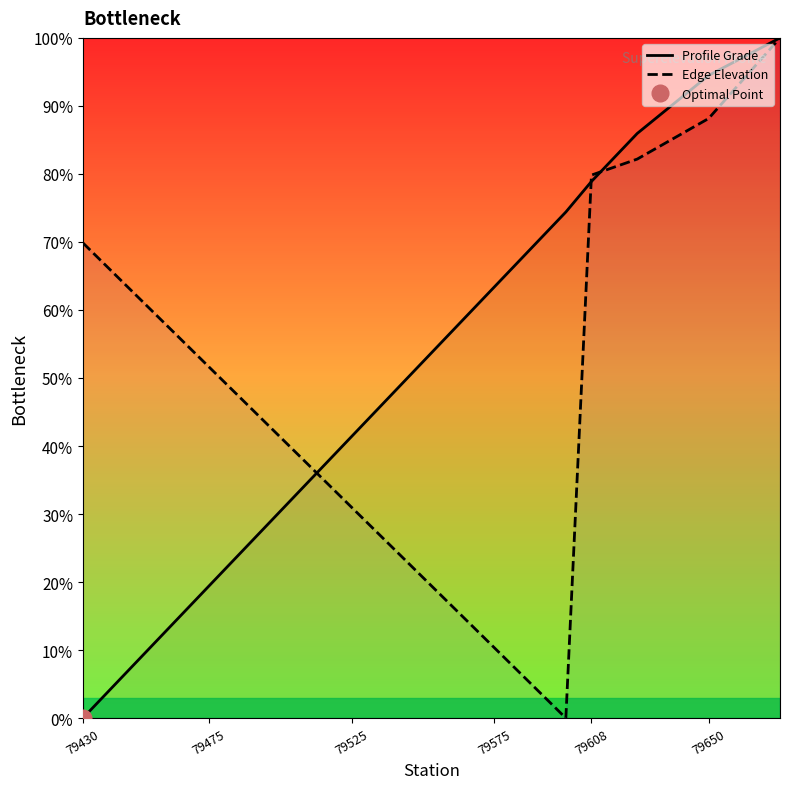

Where does the Profile Grade series first go above 63?

79575